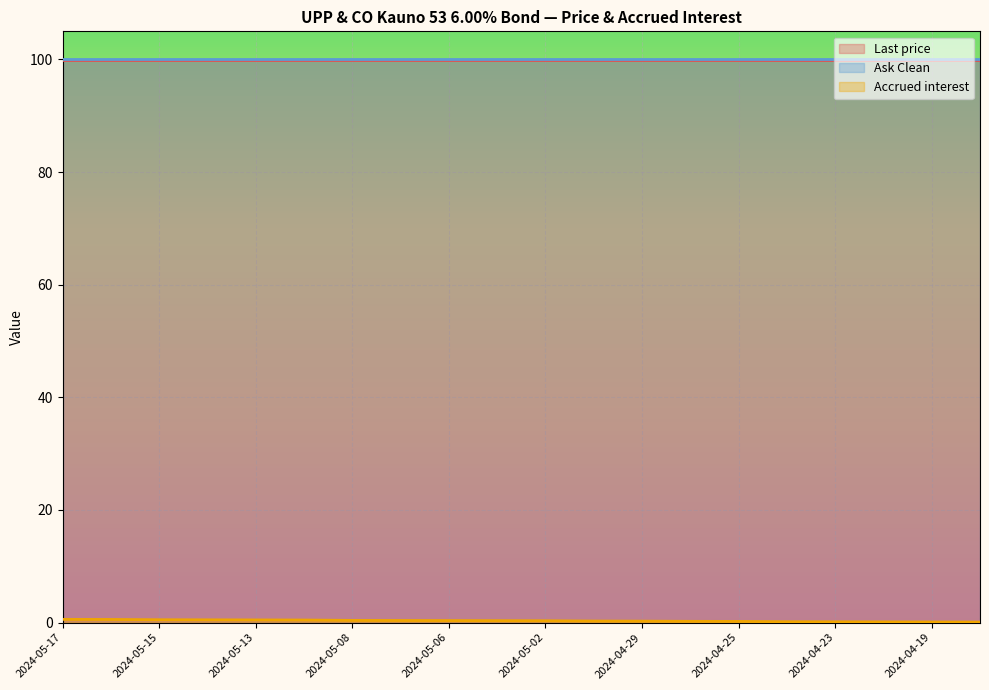

Is the value of Ask Clean at 2024-04-24 greater than the value of Accrued interest at 2024-04-23?

Yes